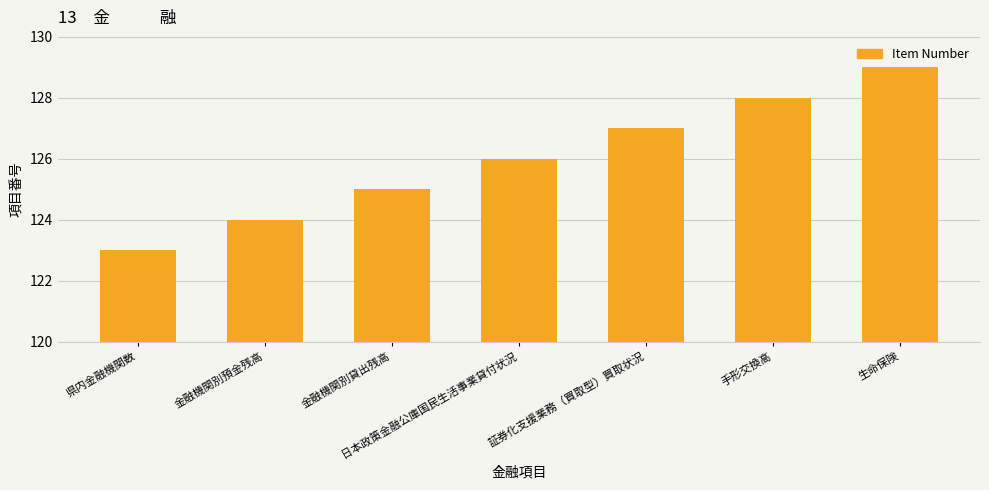

Which label corresponds to the largest value in the chart?

生命保険